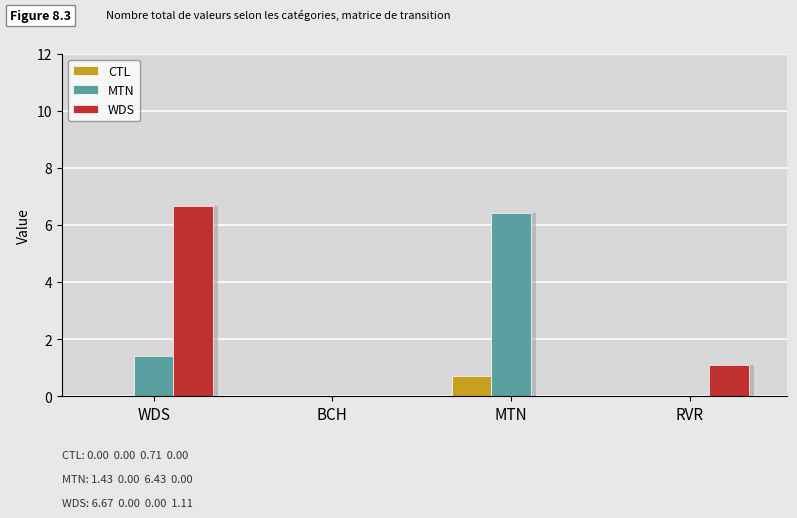

At how many categories does at least one series exceed 5?

2